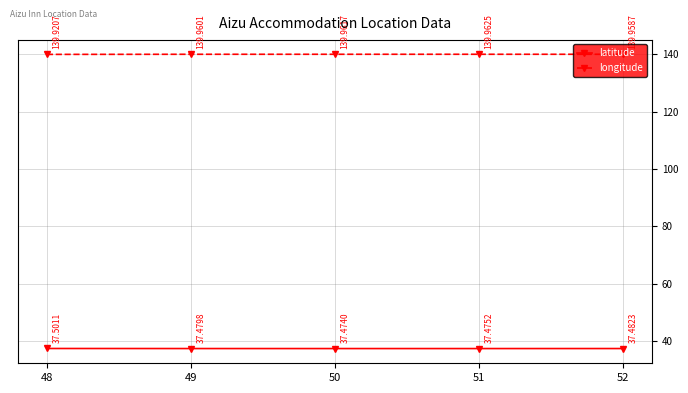

Between 51 and 52, which series saw the biggest shift?

latitude